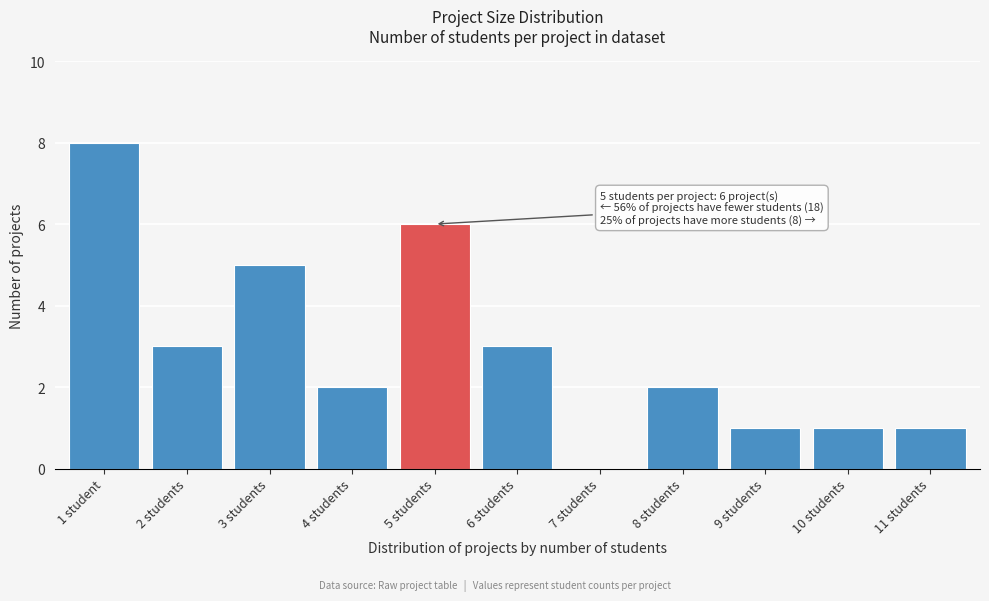

Reading left to right, transcribe all the data shown in this chart.

1 student=8	2 students=3	3 students=5	4 students=2	5 students=6	6 students=3	7 students=0	8 students=2	9 students=1	10 students=1	11 students=1